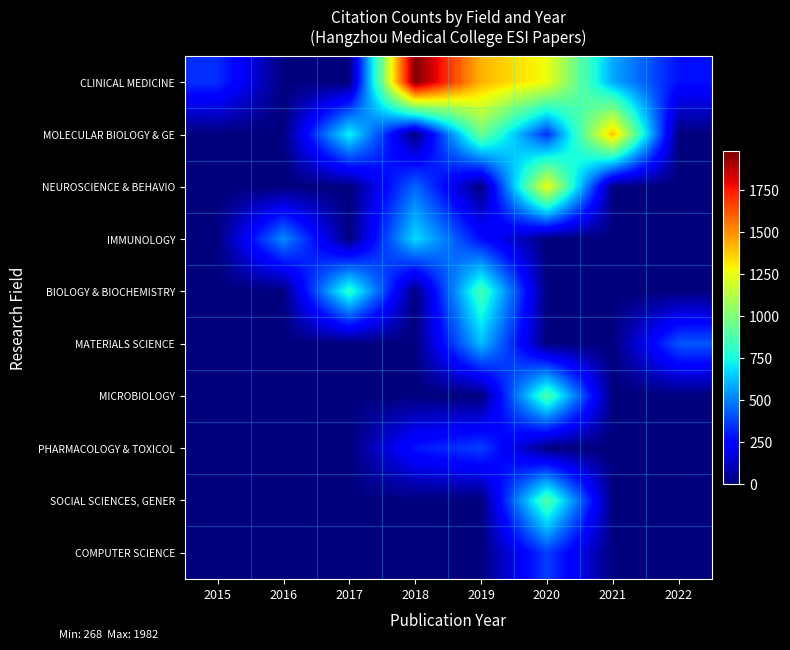

Count the number of categories in the chart.

8